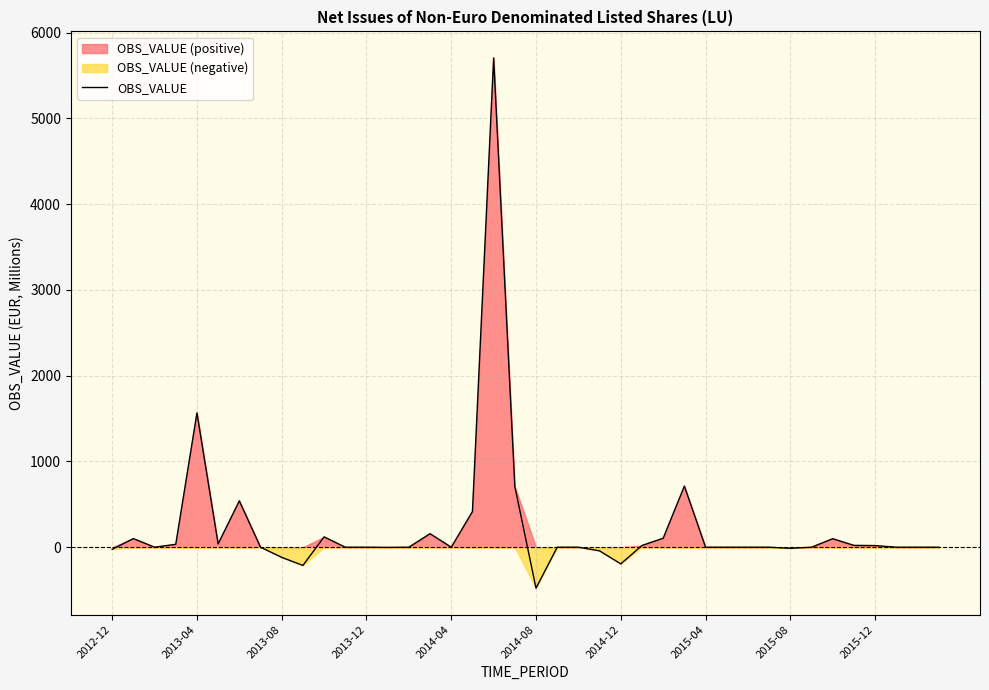

Reading left to right, list all the values displayed in this chart.

-24.6	100.6	0.0	33.8	1565.7	38.5	540.3	0.0	-118.6	-212.6	120.3	0.0	0.0	-2.2	0.0	157.5	0.0	415.4	5703.9	708.0	-477.4	0.0	0.0	-42.7	-194.5	20.2	104.7	712.3	0.0	0.0	0.0	0.0	-13.0	0.0	99.0	21.3	18.9	0.0	0.0	0.0